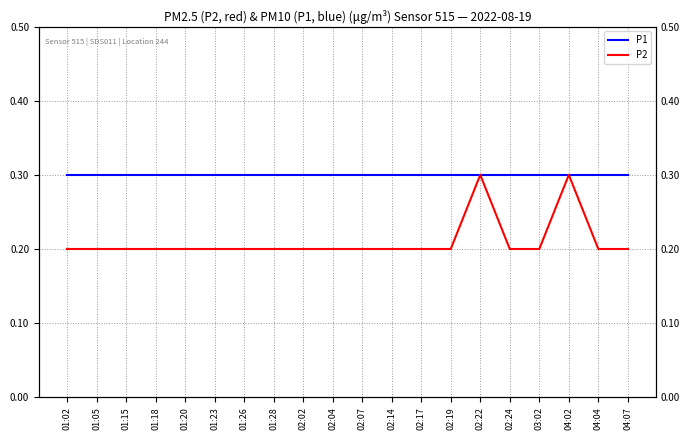

Which series has the largest total across all categories?

P1